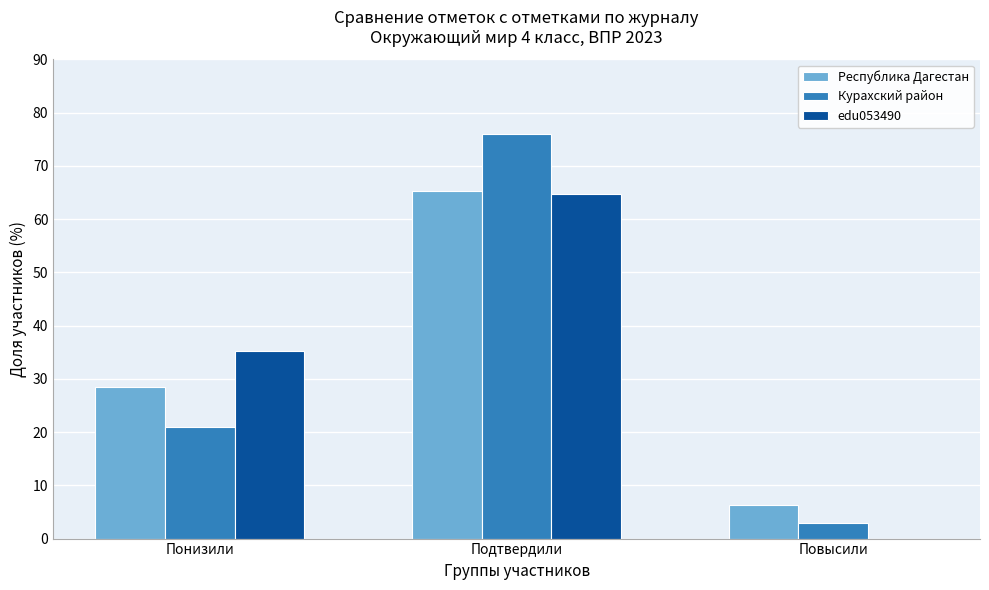

At which category is the sum across all series the highest?

Подтвердили